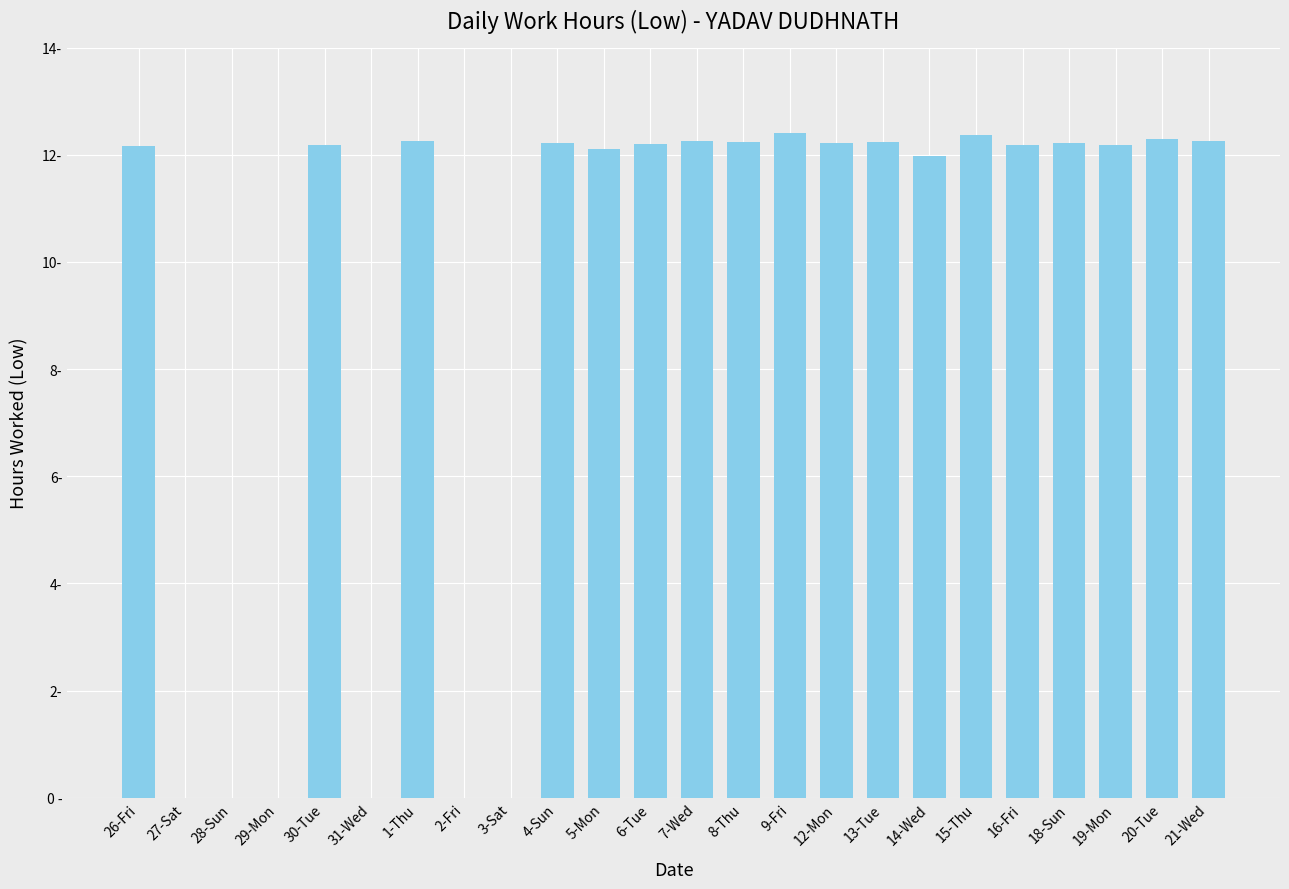

Which has a higher value, 3-Sat or 5-Mon?

5-Mon